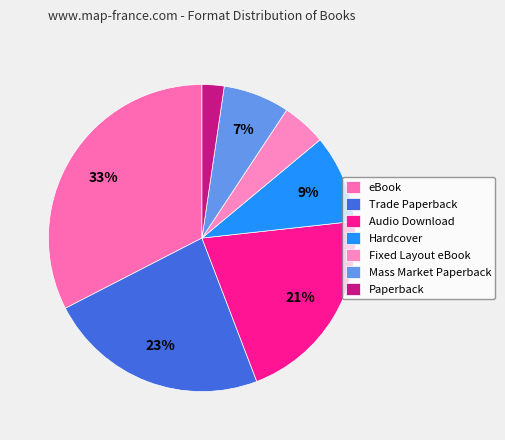

How many slices are in this pie chart?

7